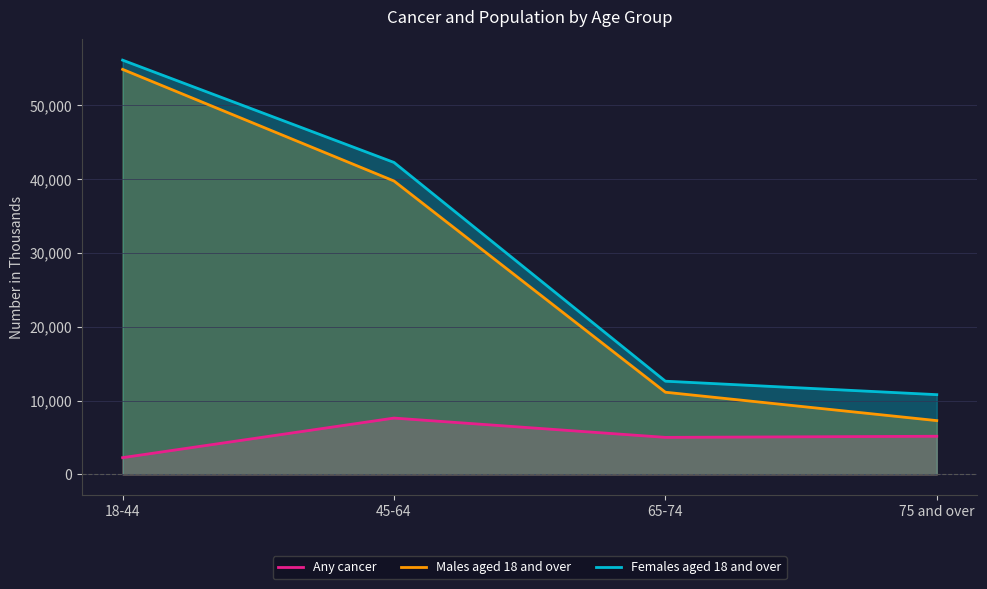

Which category has the lowest value in the Females aged 18 and over series?

75 and over